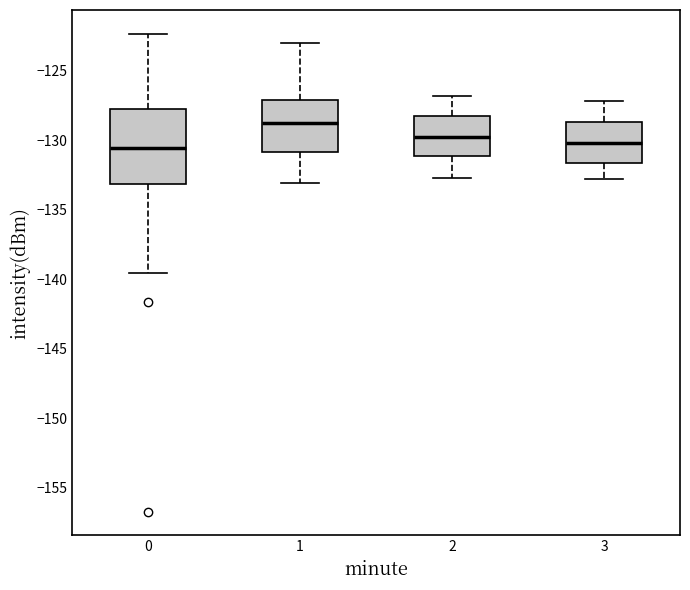

Comparing the boxes themselves (not the whiskers), which one is the tallest?

0